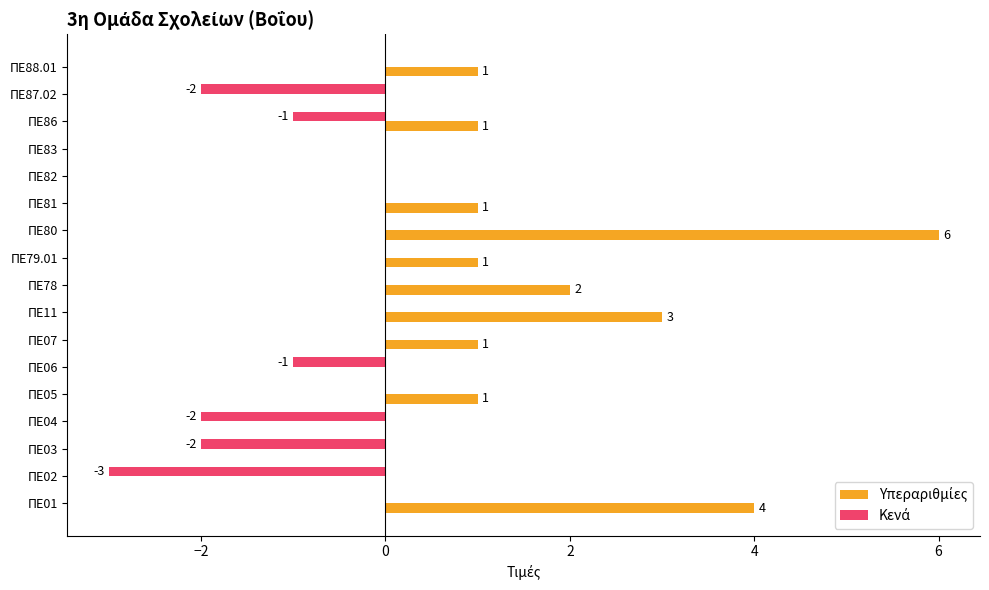

At which category is the sum across all series the highest?

ΠΕ80